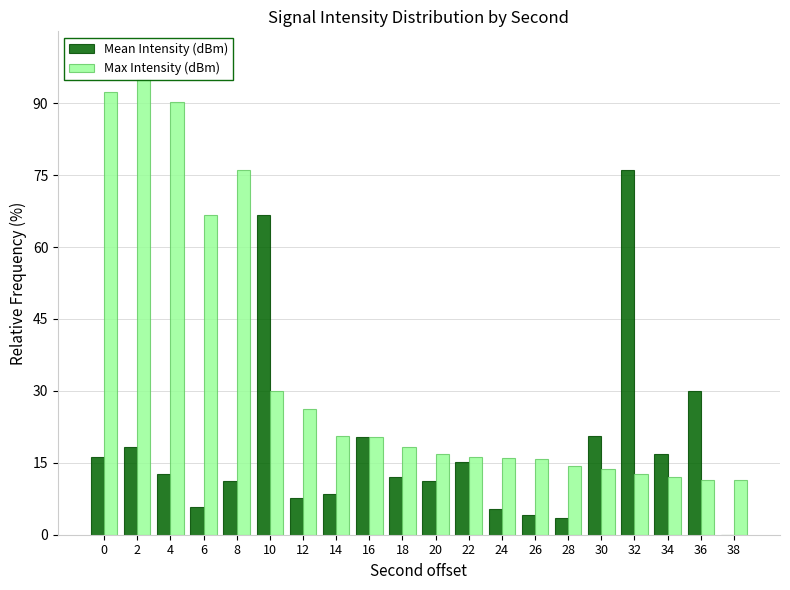

Rank the series at 12 from lowest to highest value.

Mean Intensity (dBm), Max Intensity (dBm)